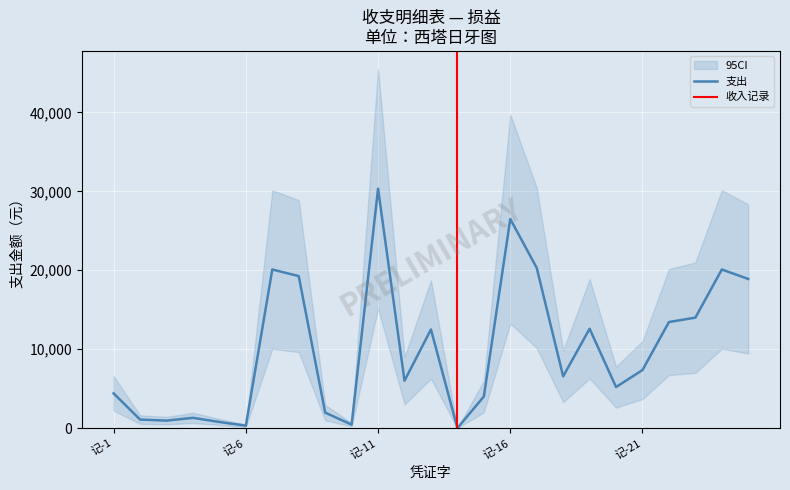

What is the value of the 12th point from the left?

6000.0